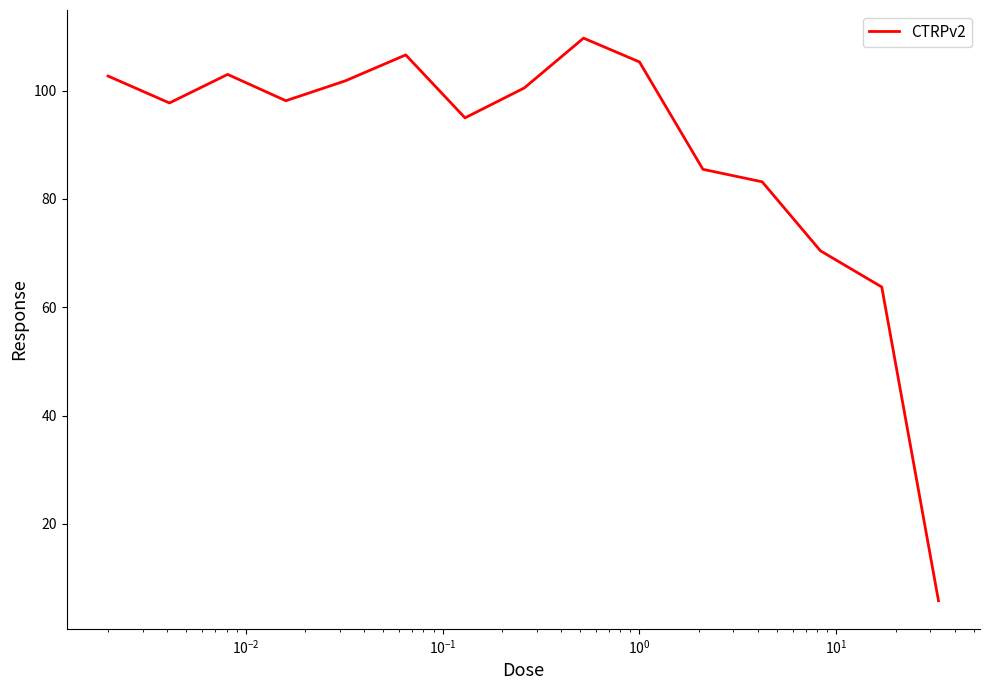

What is the difference between the maximum and minimum values?

103.9